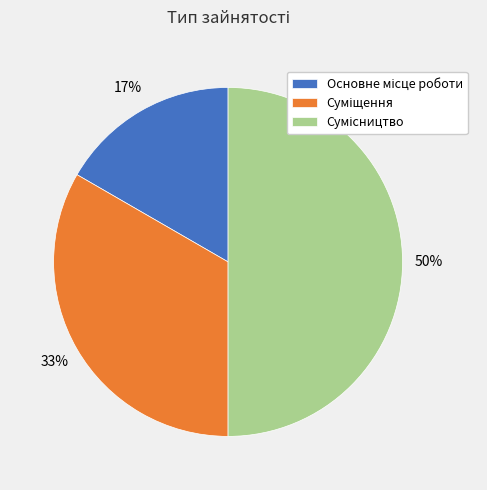

To the nearest percent, what is the average slice percentage?

33%